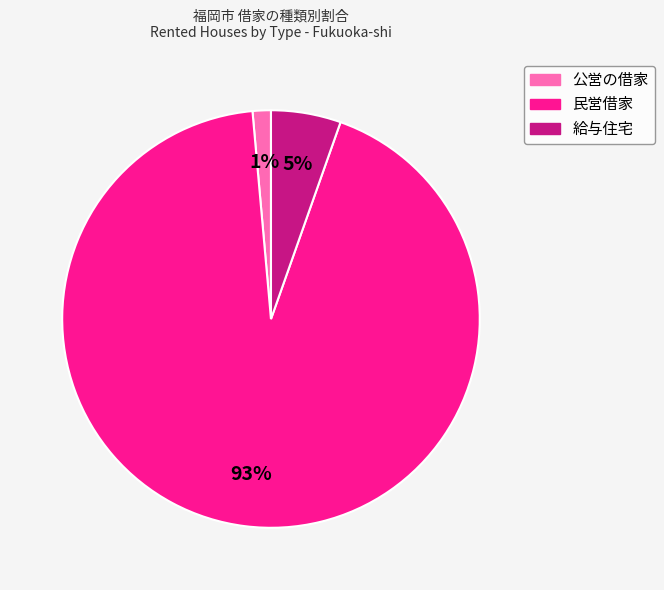

Is the sum of 給与住宅 and 民営借家 greater than half?

Yes